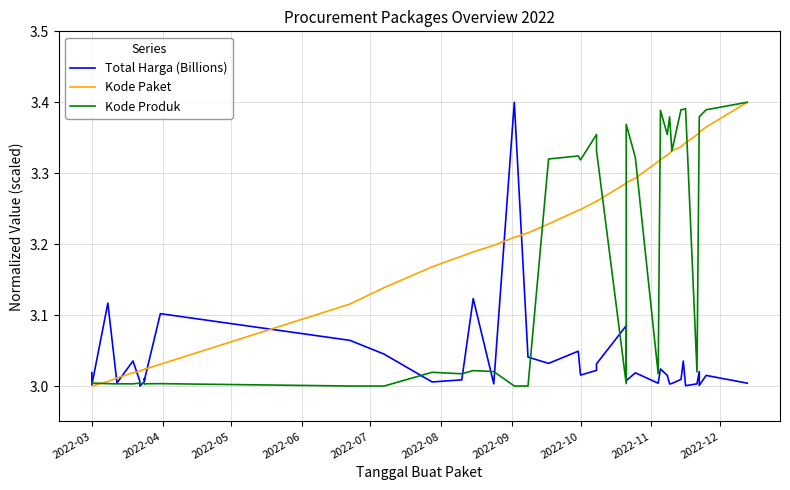

Which series has the widest spread of values?

Total Harga (Billions)